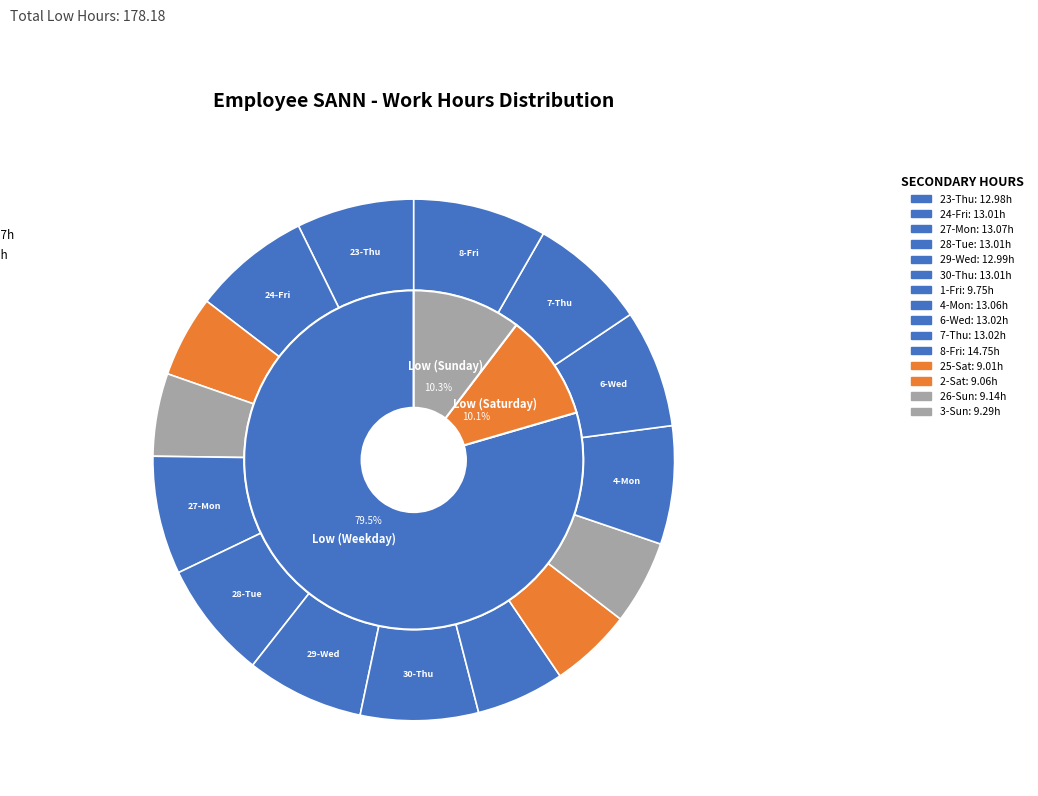

How many slices are in this pie chart?

15